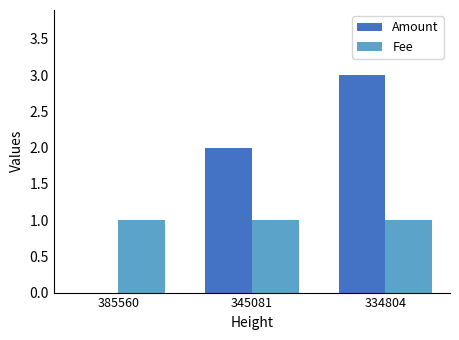

Which category has the highest value across all series?

334804